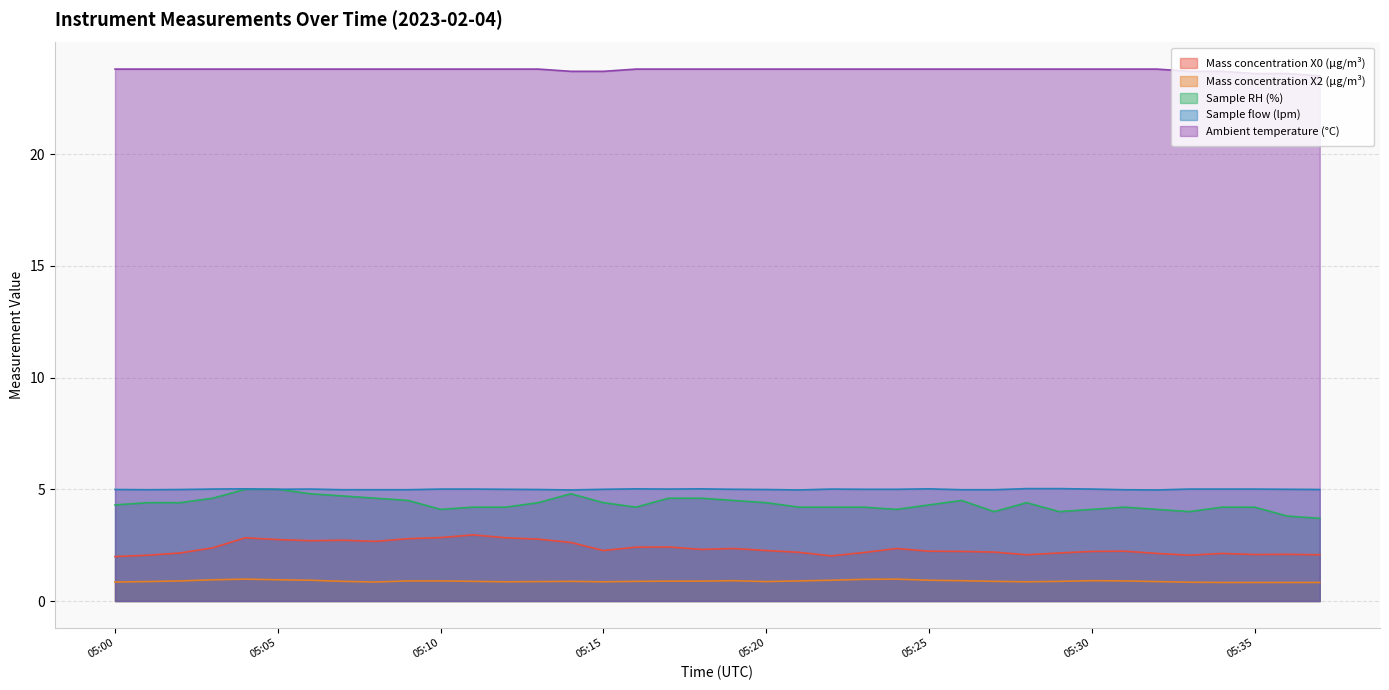

Reading right to left, extract all data points from this chart.

Mass concentration X0 (μg/m³): 05:37=2.1	05:36=2.1	05:35=2.1	05:34=2.1	05:33=2.0	05:32=2.1	05:31=2.2	05:30=2.2	05:29=2.1	05:28=2.1	05:27=2.2	05:26=2.2	05:25=2.2	05:24=2.4	05:23=2.2	05:22=2.0	05:21=2.2	05:20=2.3	05:19=2.4	05:18=2.3	05:17=2.4	05:16=2.4	05:15=2.3	05:14=2.6	05:13=2.8	05:12=2.8	05:11=3.0	05:10=2.8	05:09=2.8	05:08=2.7	05:07=2.7	05:06=2.7	05:05=2.8	05:04=2.8	05:03=2.4	05:02=2.1	05:01=2.0	05:00=2.0
Mass concentration X2 (μg/m³): 05:37=0.8	05:36=0.8	05:35=0.8	05:34=0.8	05:33=0.8	05:32=0.9	05:31=0.9	05:30=0.9	05:29=0.9	05:28=0.9	05:27=0.9	05:26=0.9	05:25=0.9	05:24=1.0	05:23=1.0	05:22=0.9	05:21=0.9	05:20=0.9	05:19=0.9	05:18=0.9	05:17=0.9	05:16=0.9	05:15=0.9	05:14=0.9	05:13=0.9	05:12=0.9	05:11=0.9	05:10=0.9	05:09=0.9	05:08=0.8	05:07=0.9	05:06=0.9	05:05=0.9	05:04=1.0	05:03=0.9	05:02=0.9	05:01=0.9	05:00=0.8
Sample RH (%): 05:37=3.7	05:36=3.8	05:35=4.2	05:34=4.2	05:33=4.0	05:32=4.1	05:31=4.2	05:30=4.1	05:29=4.0	05:28=4.4	05:27=4.0	05:26=4.5	05:25=4.3	05:24=4.1	05:23=4.2	05:22=4.2	05:21=4.2	05:20=4.4	05:19=4.5	05:18=4.6	05:17=4.6	05:16=4.2	05:15=4.4	05:14=4.8	05:13=4.4	05:12=4.2	05:11=4.2	05:10=4.1	05:09=4.5	05:08=4.6	05:07=4.7	05:06=4.8	05:05=5.0	05:04=5.0	05:03=4.6	05:02=4.4	05:01=4.4	05:00=4.3
Sample flow (lpm): 05:37=5.0	05:36=5.0	05:35=5.0	05:34=5.0	05:33=5.0	05:32=5.0	05:31=5.0	05:30=5.0	05:29=5.0	05:28=5.0	05:27=5.0	05:26=5.0	05:25=5.0	05:24=5.0	05:23=5.0	05:22=5.0	05:21=5.0	05:20=5.0	05:19=5.0	05:18=5.0	05:17=5.0	05:16=5.0	05:15=5.0	05:14=5.0	05:13=5.0	05:12=5.0	05:11=5.0	05:10=5.0	05:09=5.0	05:08=5.0	05:07=5.0	05:06=5.0	05:05=5.0	05:04=5.0	05:03=5.0	05:02=5.0	05:01=5.0	05:00=5.0
Ambient temperature (°C): 05:37=23.5	05:36=23.6	05:35=23.6	05:34=23.7	05:33=23.7	05:32=23.8	05:31=23.8	05:30=23.8	05:29=23.8	05:28=23.8	05:27=23.8	05:26=23.8	05:25=23.8	05:24=23.8	05:23=23.8	05:22=23.8	05:21=23.8	05:20=23.8	05:19=23.8	05:18=23.8	05:17=23.8	05:16=23.8	05:15=23.7	05:14=23.7	05:13=23.8	05:12=23.8	05:11=23.8	05:10=23.8	05:09=23.8	05:08=23.8	05:07=23.8	05:06=23.8	05:05=23.8	05:04=23.8	05:03=23.8	05:02=23.8	05:01=23.8	05:00=23.8